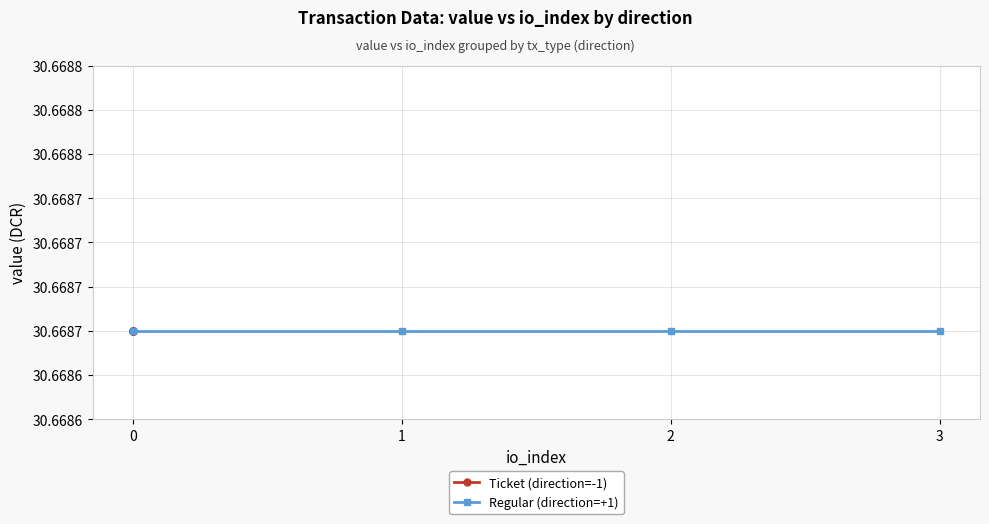

True or false: Ticket (direction=-1) and Regular (direction=+1) intersect in this chart.

False